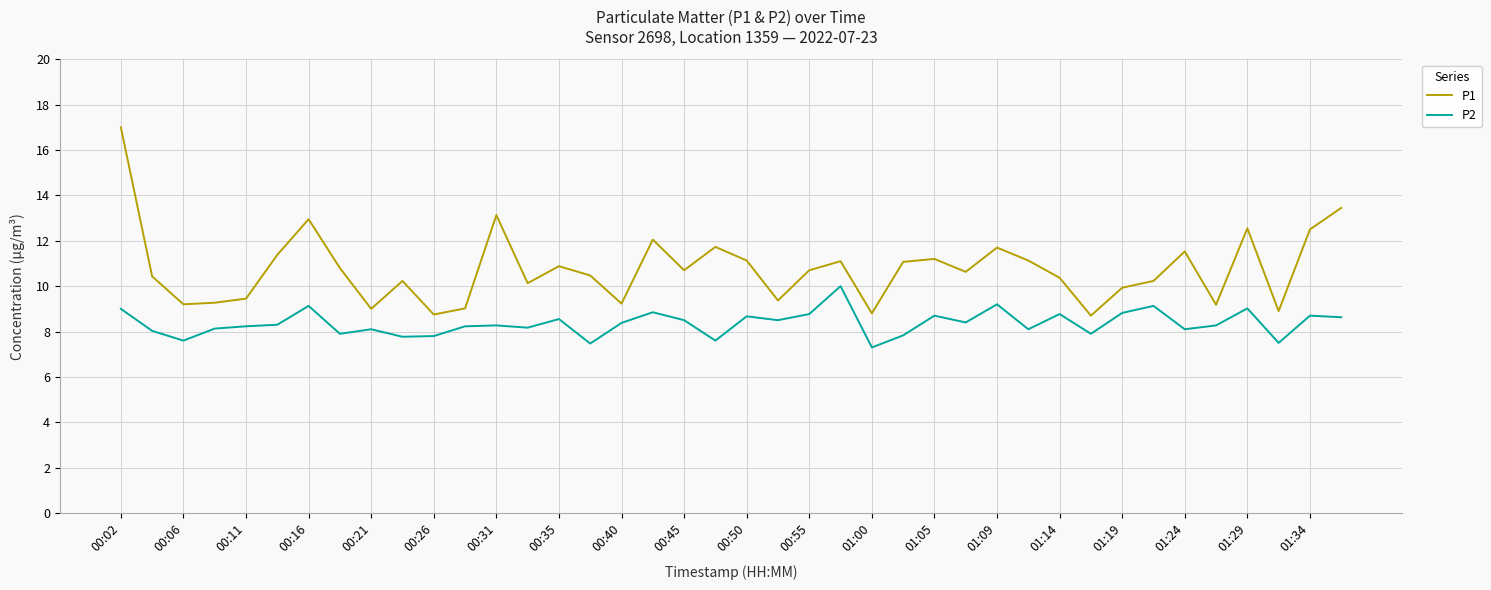

Which series has the largest range (max minus min)?

P1